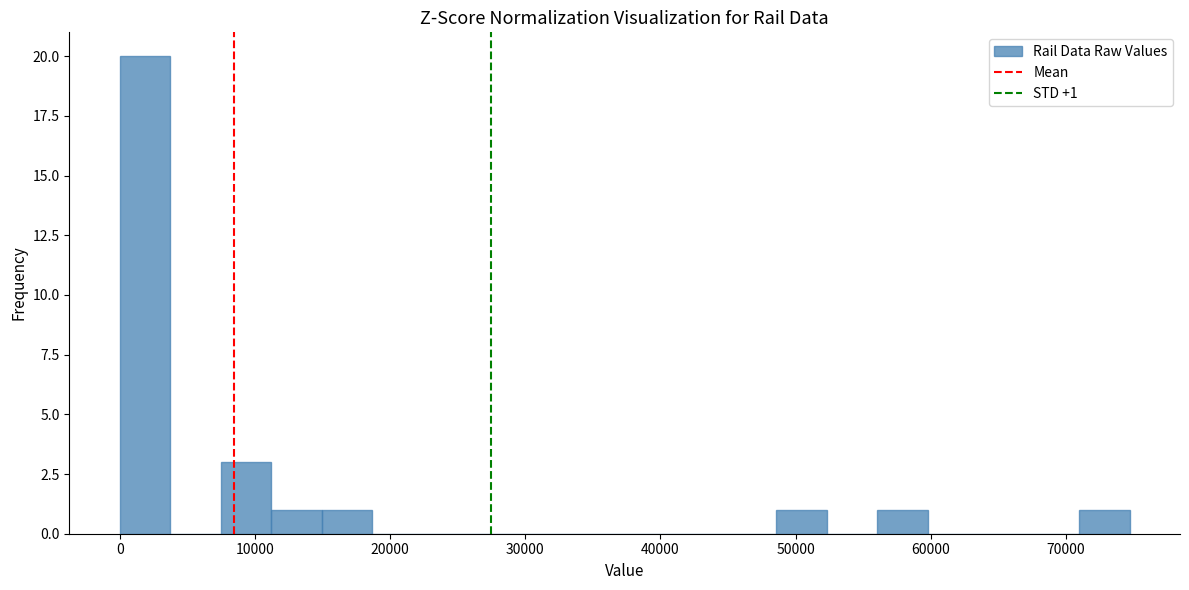

Read against the x-axis, roughly where is the centre of the tallest bar?

2000